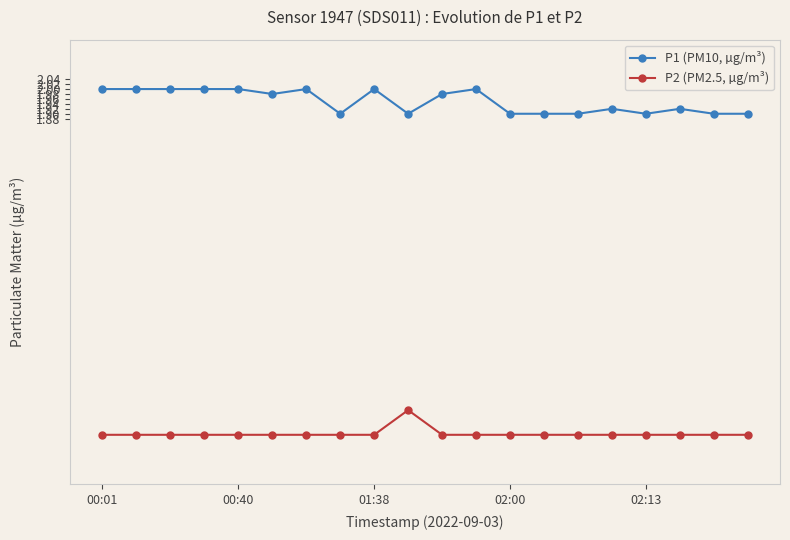

At how many categories does at least one series exceed 0?

20